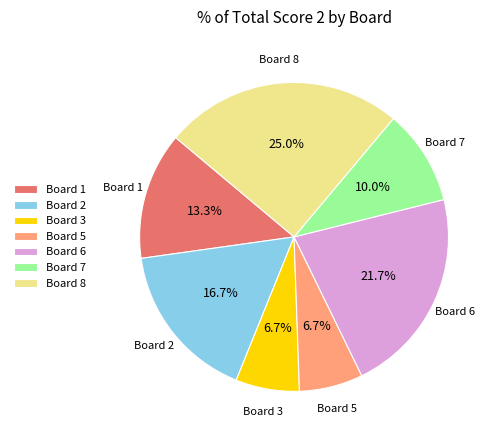

How many segments does this pie chart have?

7